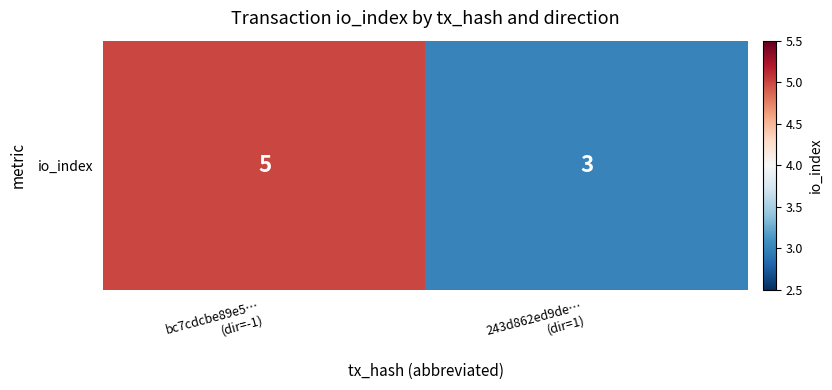

The chart shows a value of 3 at 243d862ed9de…
(dir=1). True or false?

True